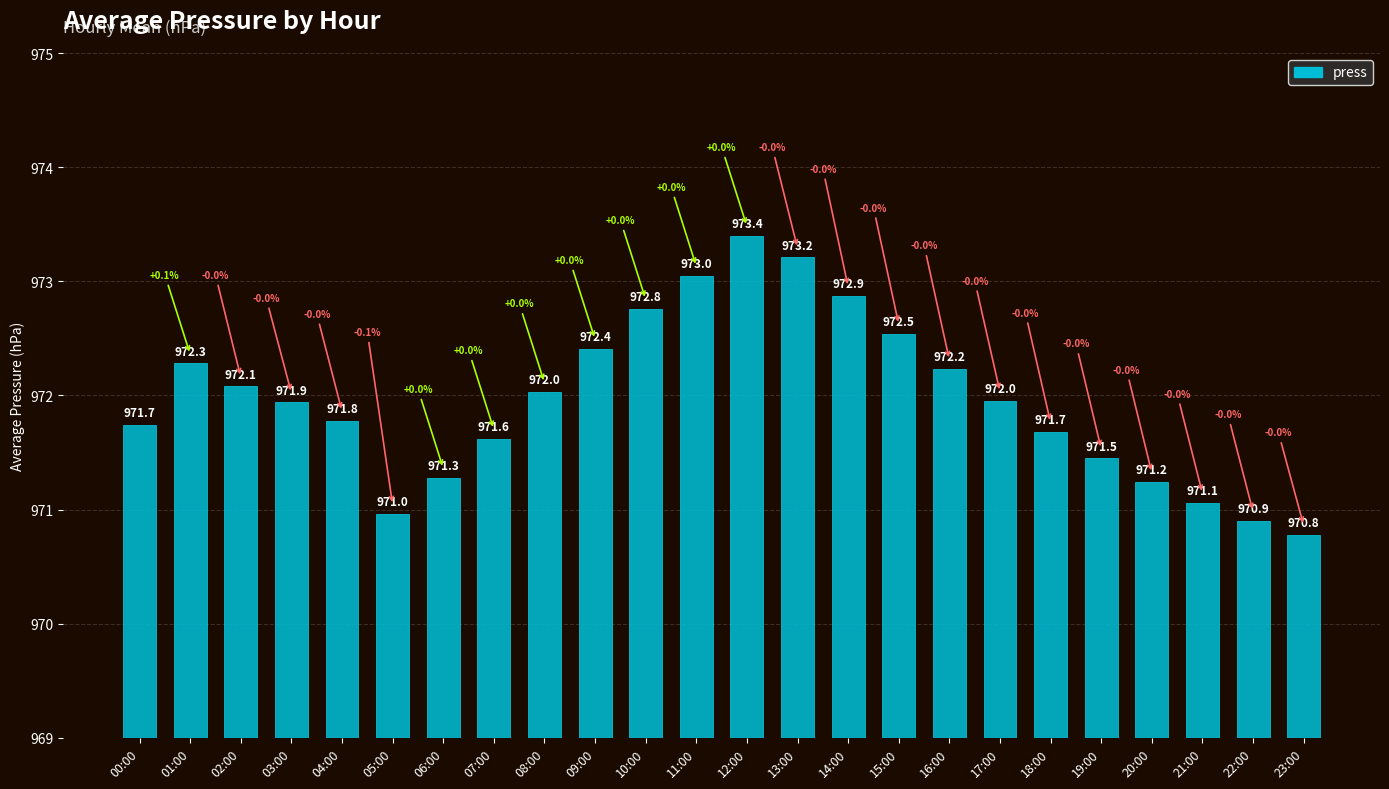

Are the bars grouped side by side (vs. stacked)?

No